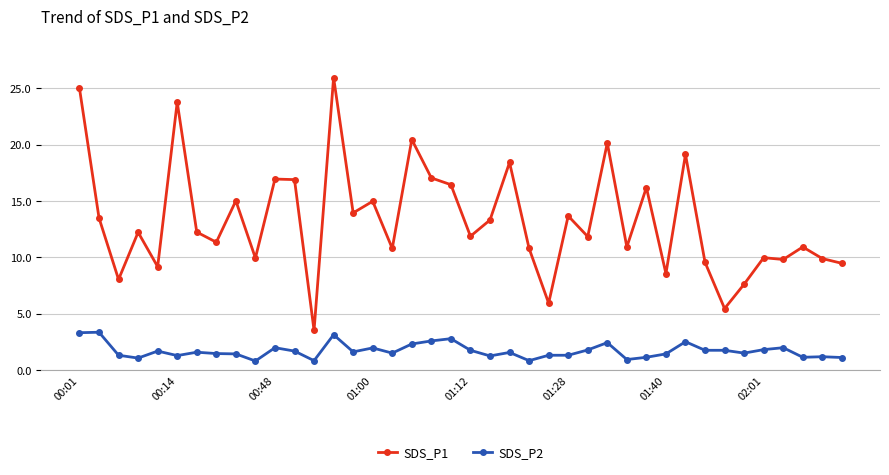

Rank the series by their maximum value, from lowest to highest.

SDS_P2, SDS_P1